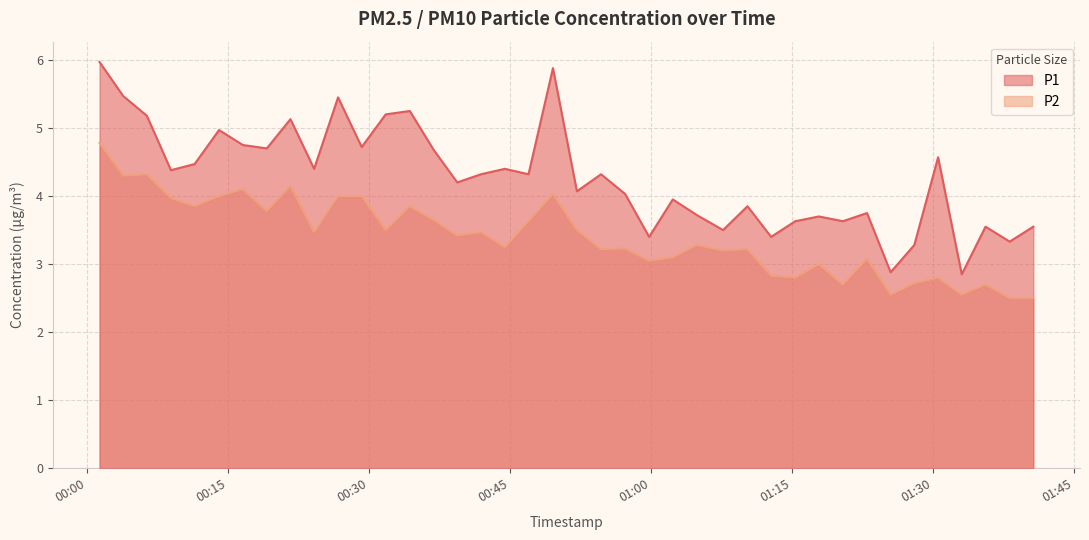

Count the number of data series in this chart.

2